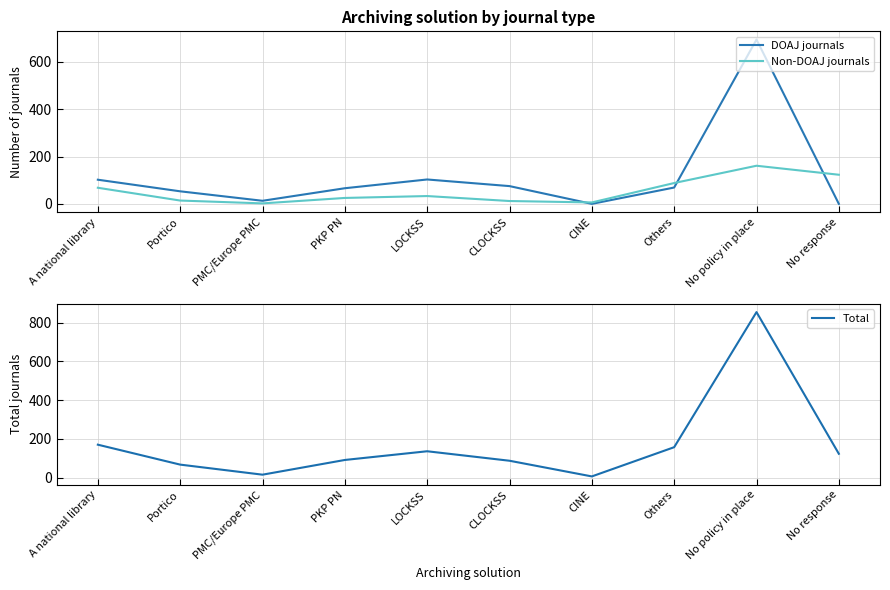

At which label does Total reach its minimum?

CINE